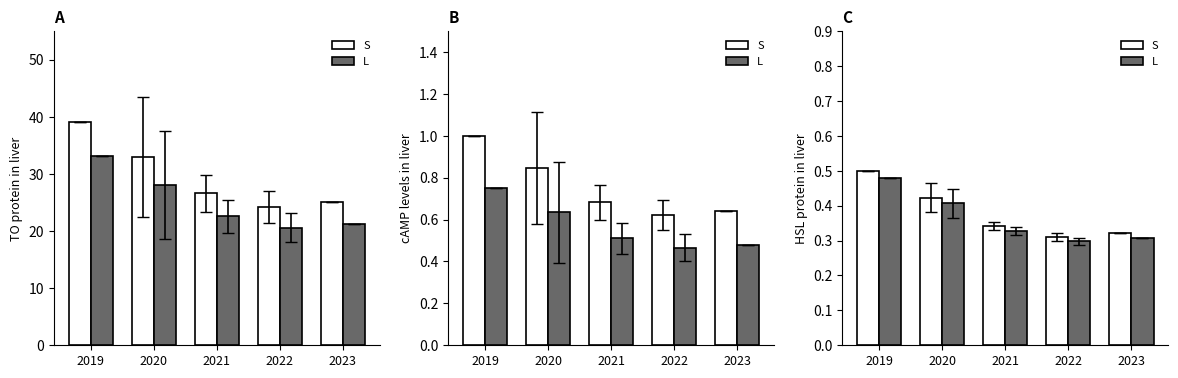

At 2020, list the series in order from smallest to largest.

L, S